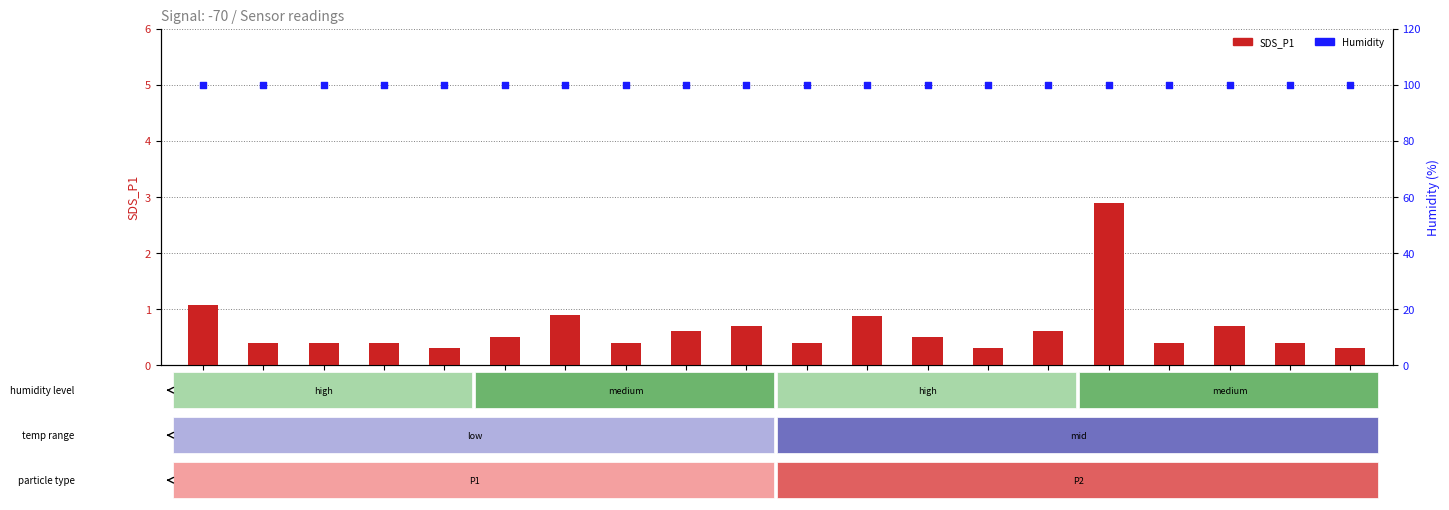

At which category is the sum across all series the highest?

06:07